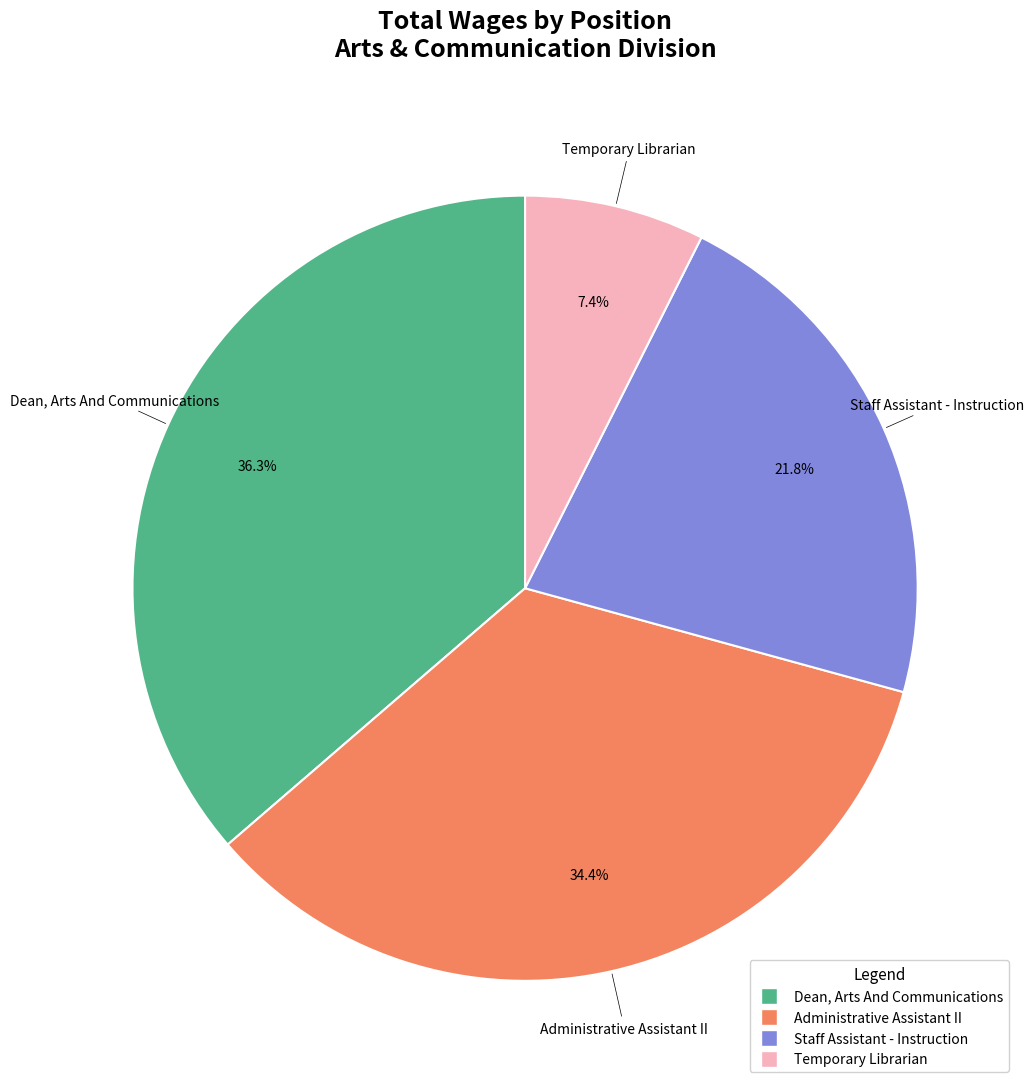

What is the total percentage of Staff Assistant - Instruction and Administrative Assistant II?

56.3%